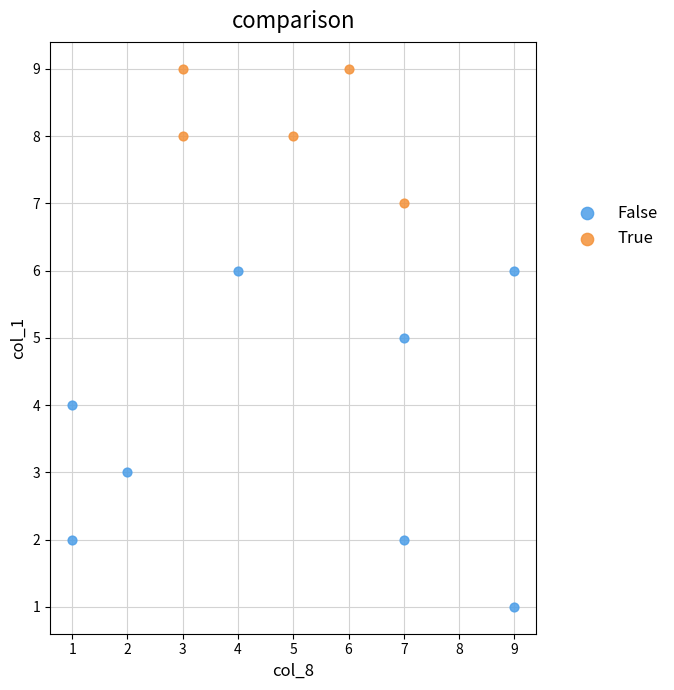

Which series has the largest Y range (max minus min)?

False